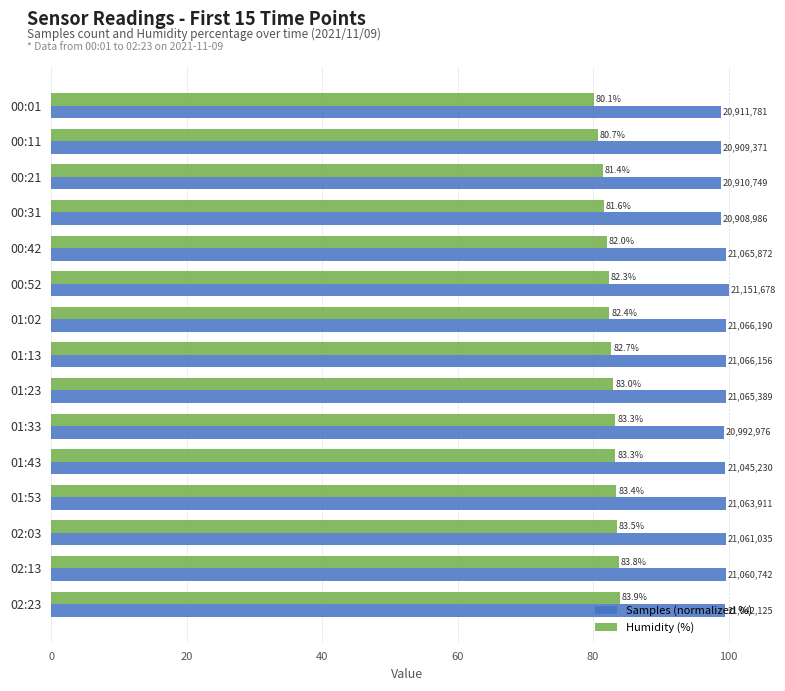

True or false: Humidity (%) has a value of 82.7 at 01:13.

True